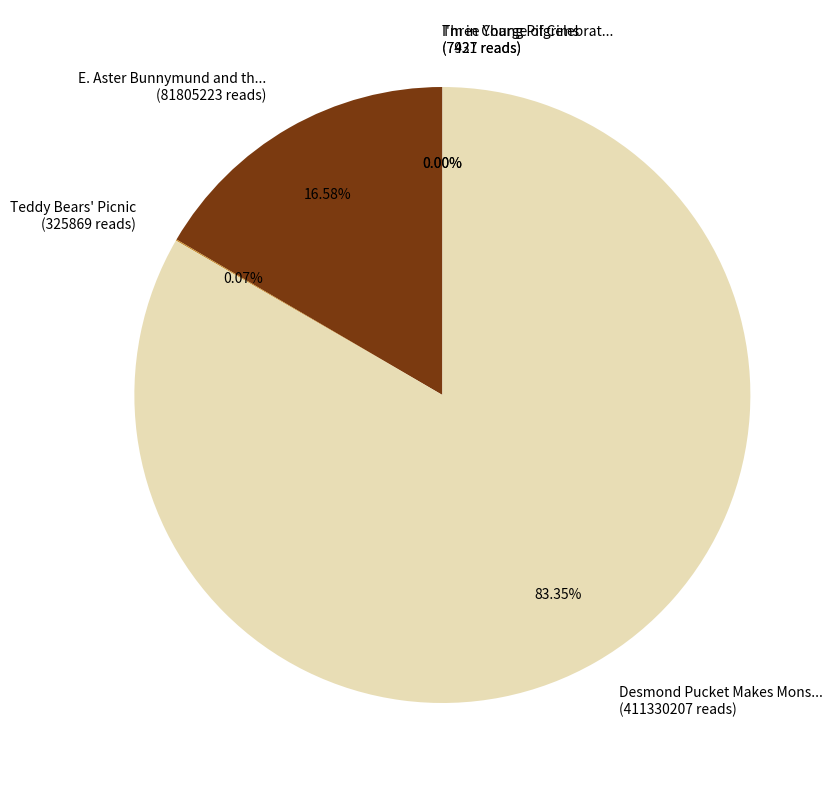

Which slice represents more than half of the pie?

Desmond Pucket Makes Mons... (411330207 reads)